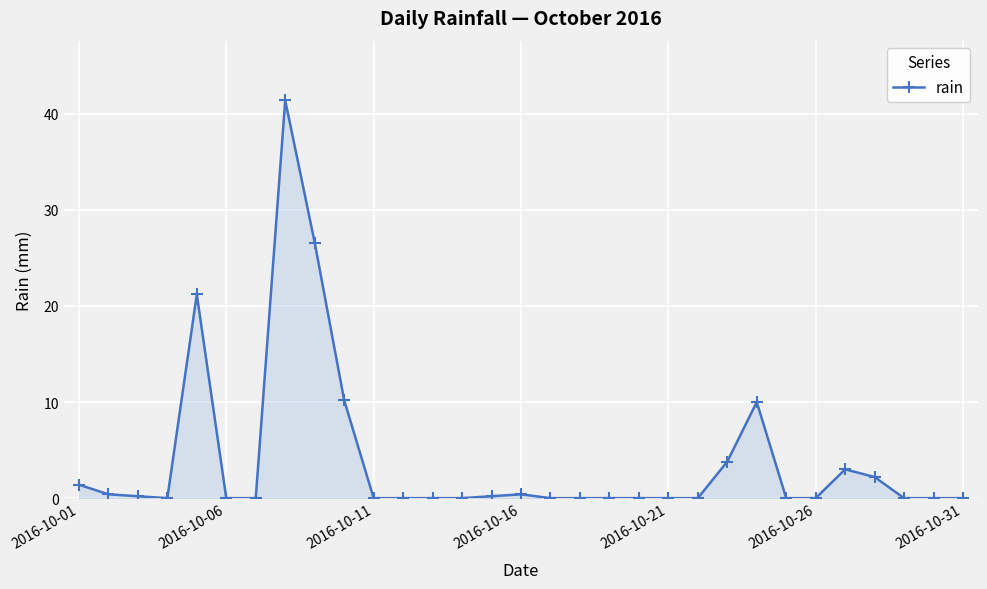

What is the difference between the maximum and minimum values?

41.4